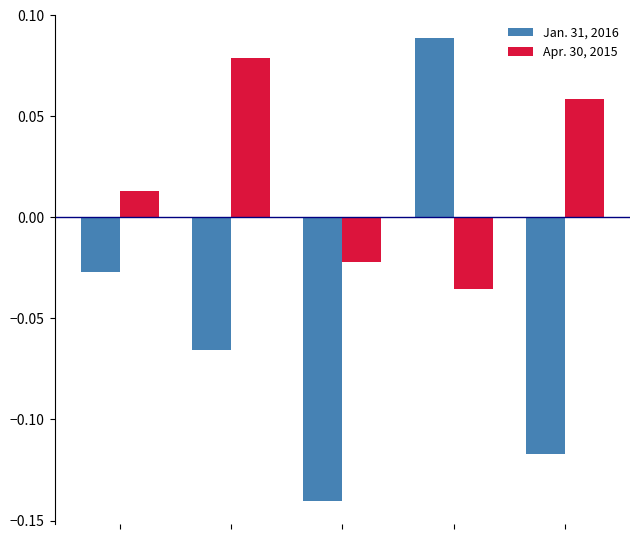

Which series has the widest spread of values?

Jan. 31, 2016